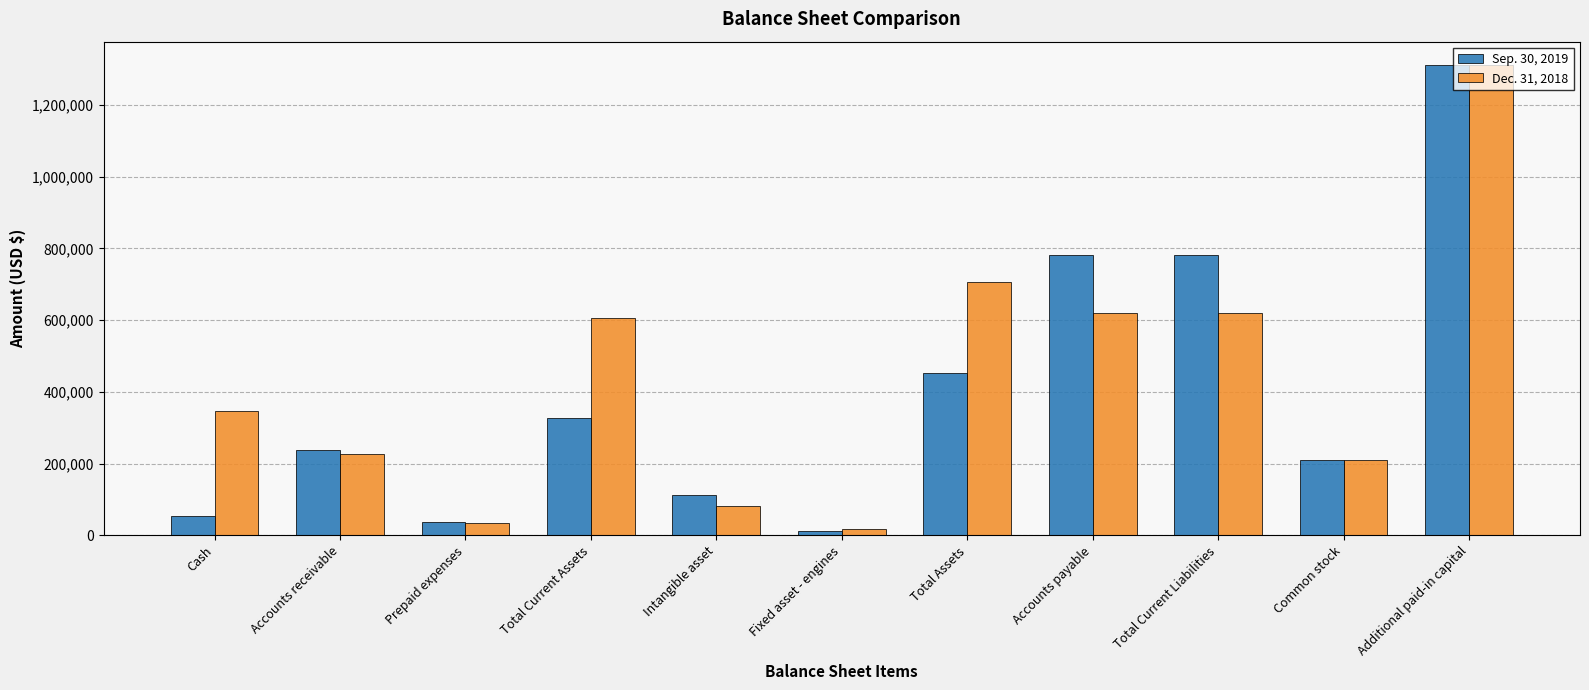

What is the difference between the maximum and minimum values in the Dec. 31, 2018 series?

1292061